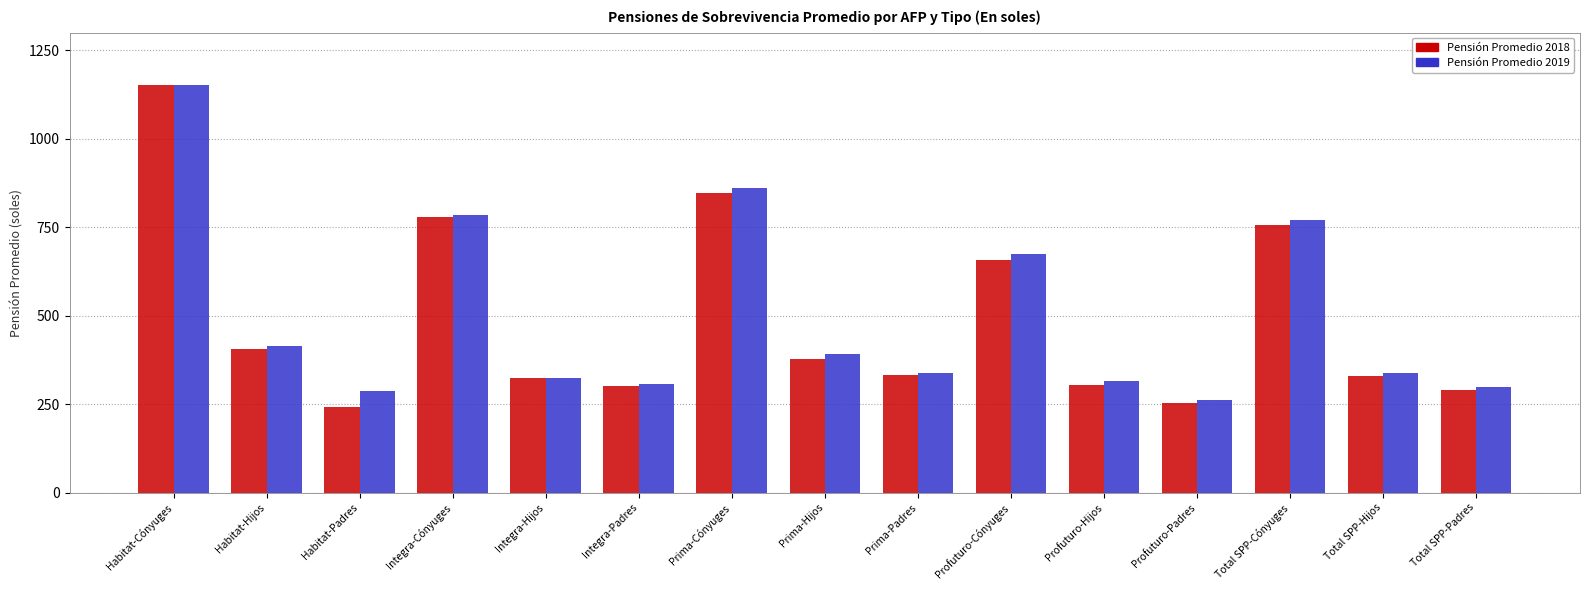

Which series changed the most between Integra-Padres and Profuturo-Cónyuges?

Pensión Promedio 2019